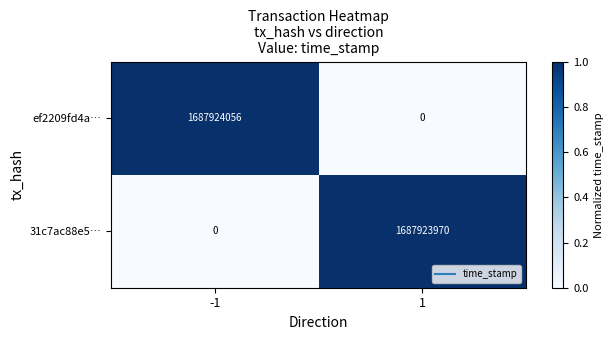

Is it true that ef2209fd4a… equals 1687924056 at -1?

True